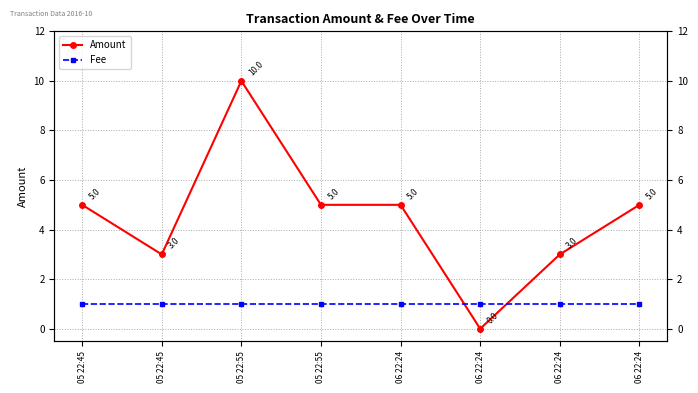

The Fee series shows 1 at 06 22:24. True or false?

True